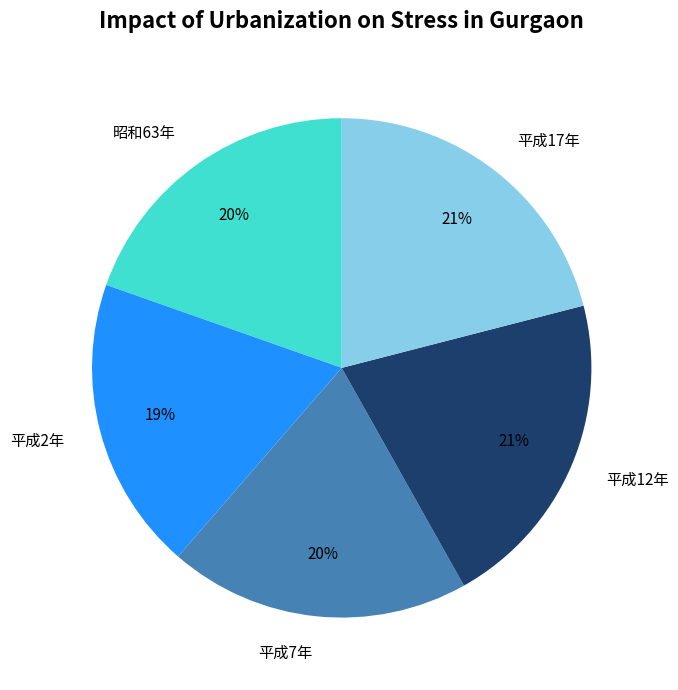

Combined, do 平成7年 and 平成17年 account for over 50%?

No